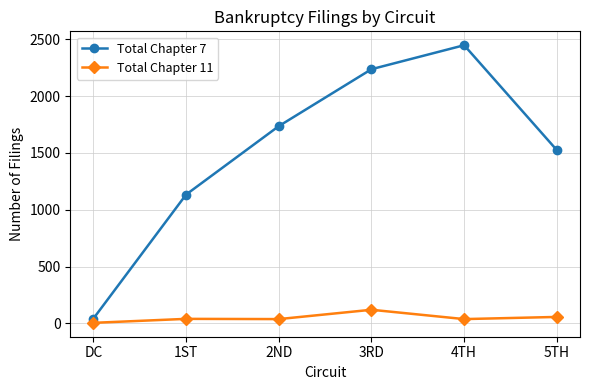

The Total Chapter 11 series shows 57 at 5TH. True or false?

True